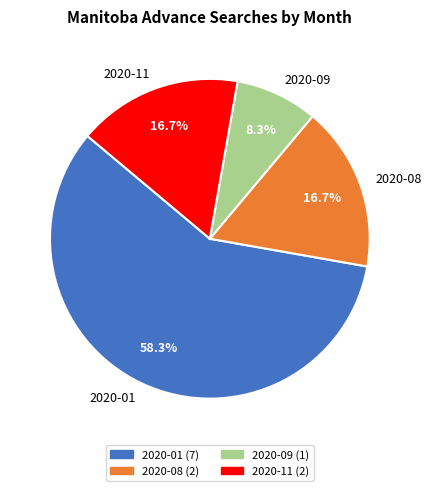

What portion of the pie excludes 2020-09?

91.7%